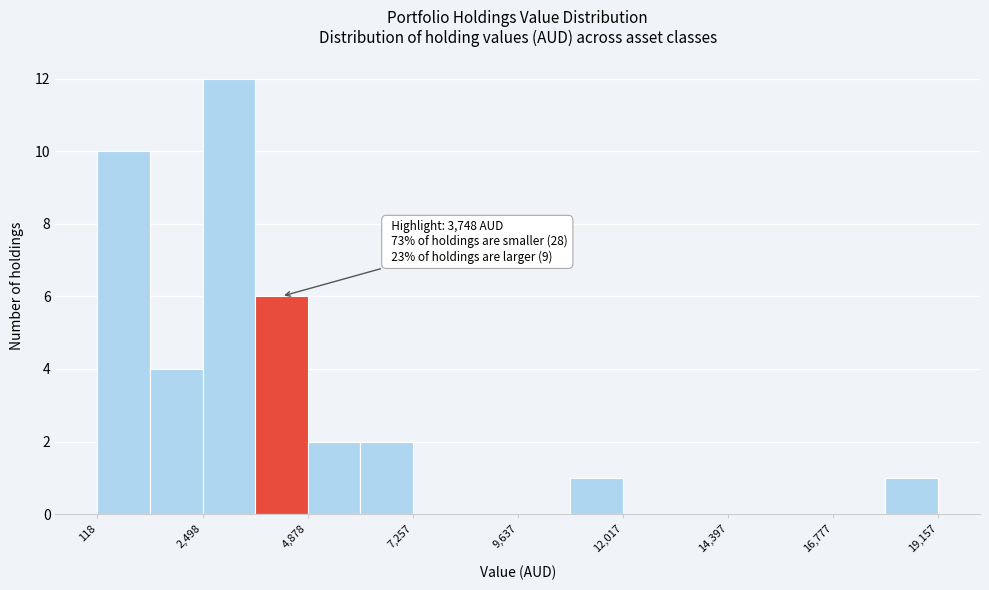

Around what value on the x-axis is the tallest bar? Give the approximate position of its centre, as read against the axis.

3000